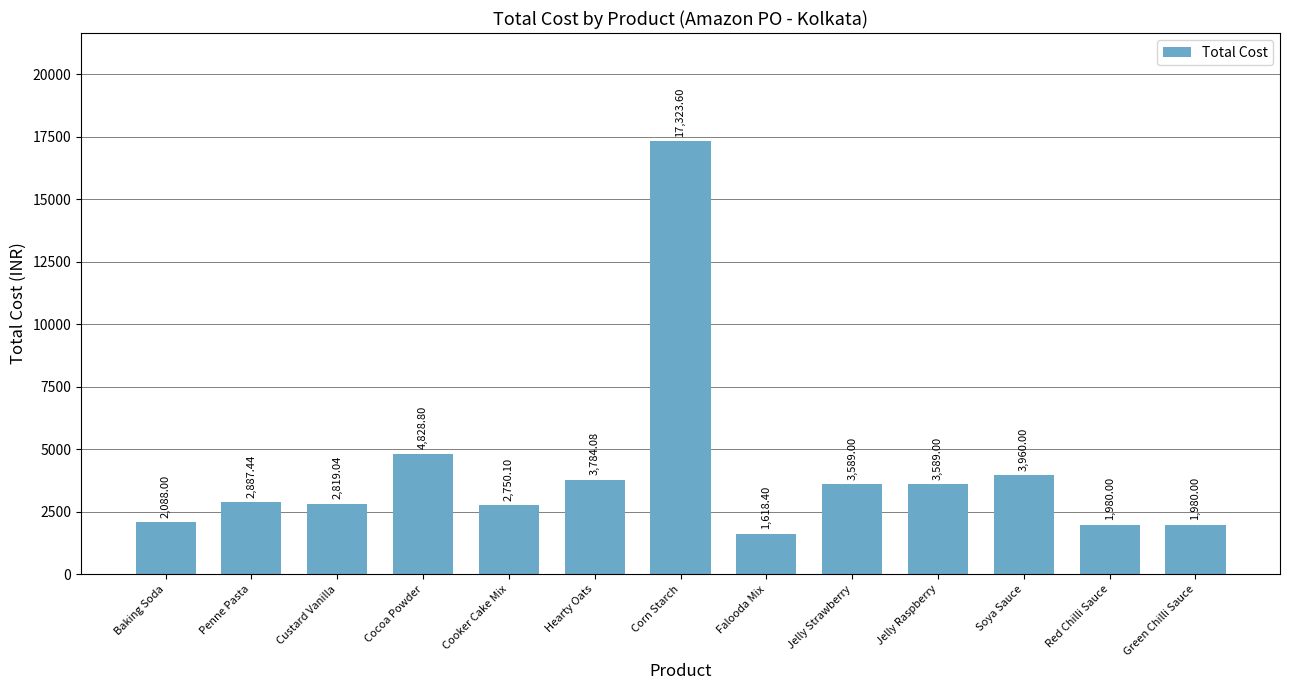

What is the smallest value displayed?

1618.4